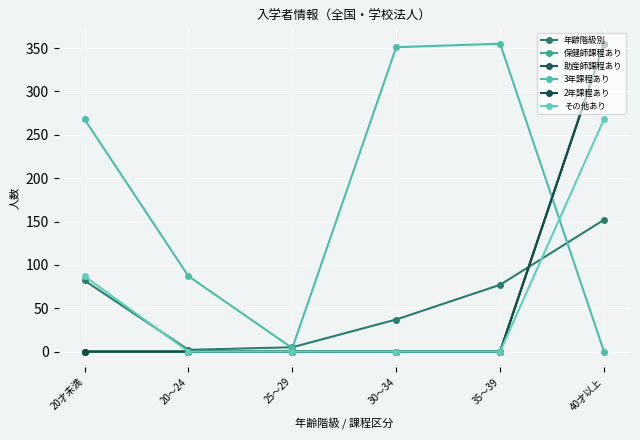

At which label does その他あり reach its minimum?

20～24